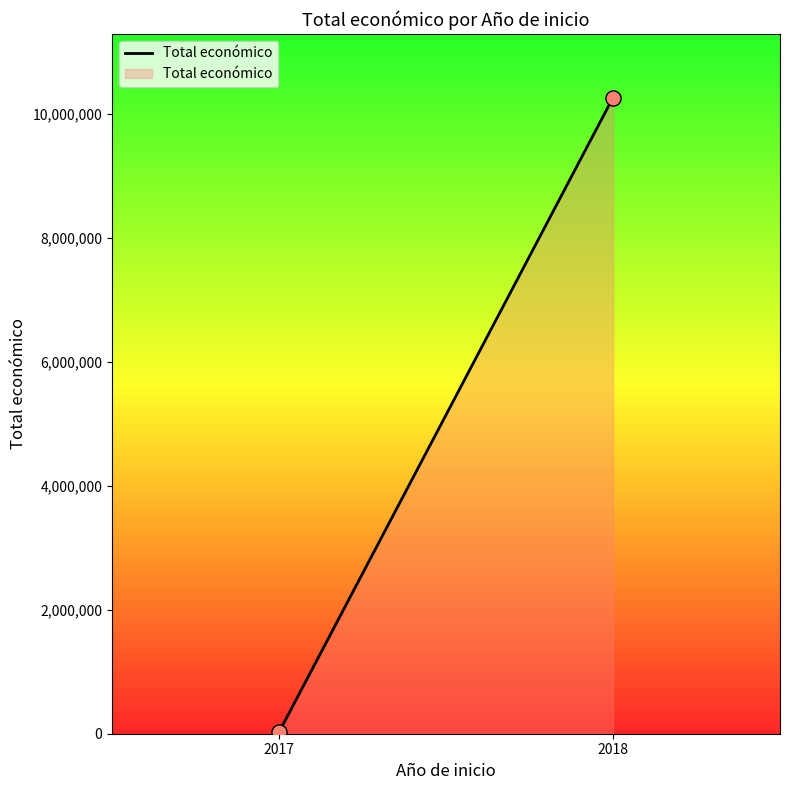

What is the average Y value?

5146480